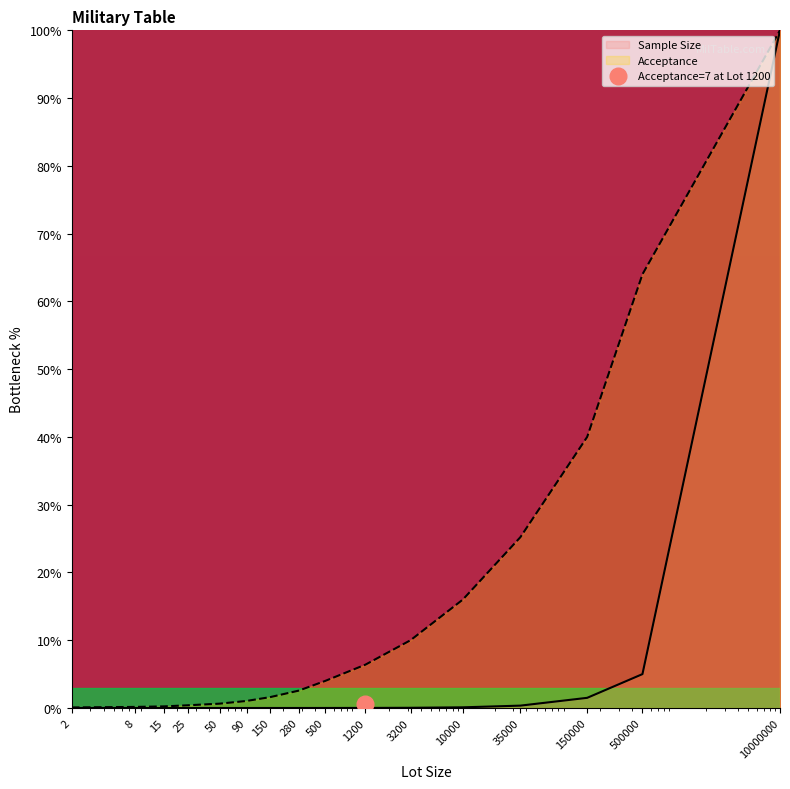

At which category does the chart reach its minimum across all series?

2